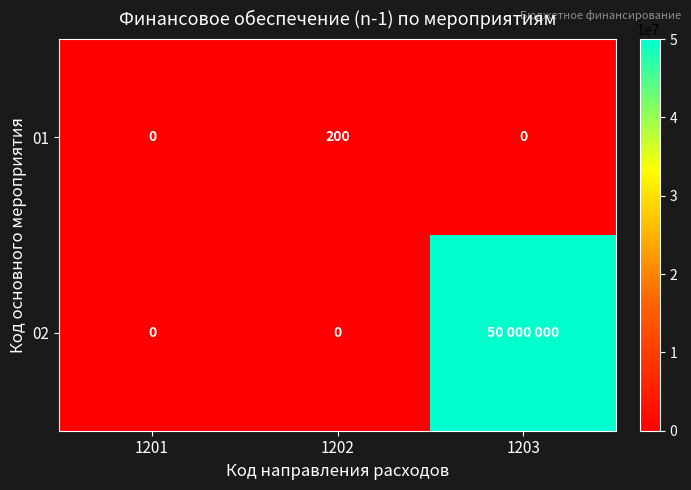

Is the value of 02 at 1202 greater than the value of 01 at 1202?

No